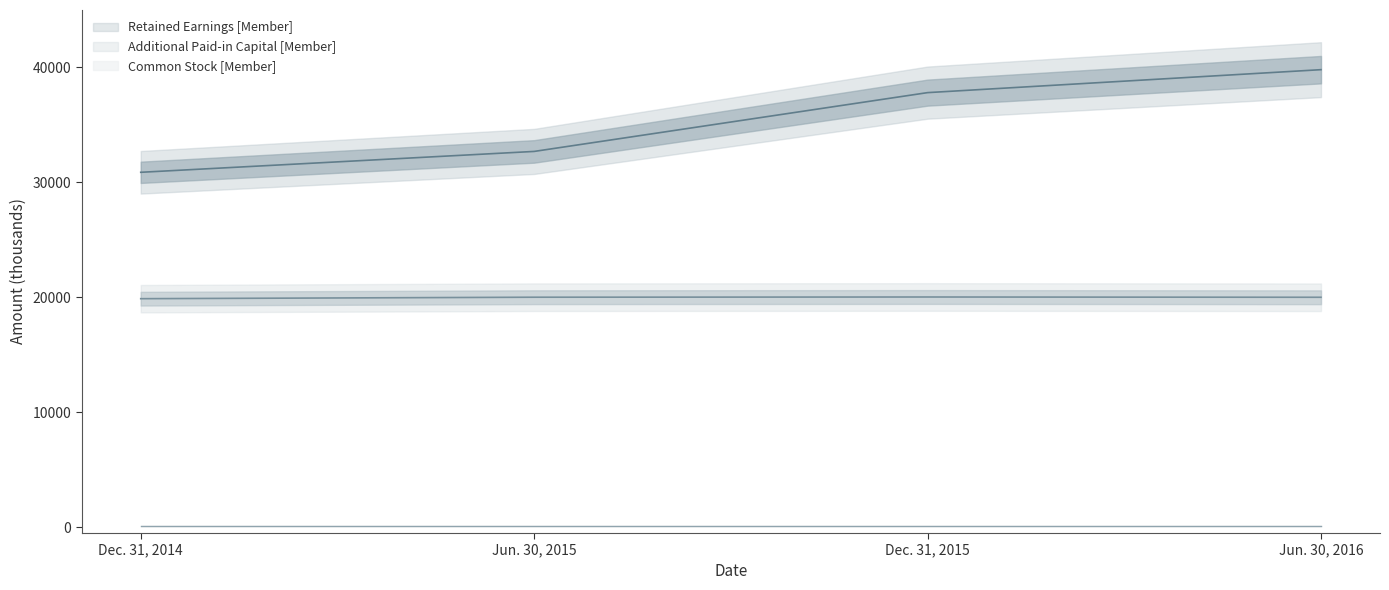

True or false: Additional Paid-in Capital [Member] and Retained Earnings [Member] cross at least once.

False